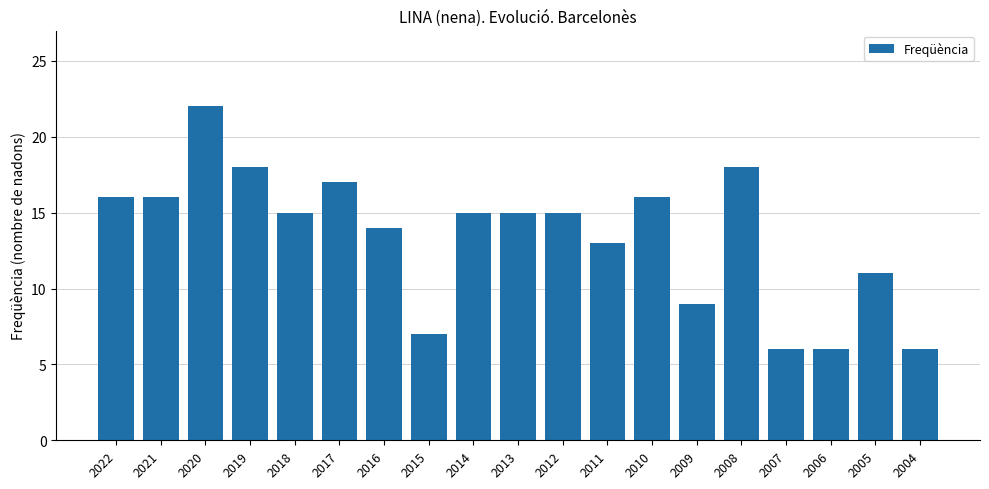

How many series are shown in this chart?

1